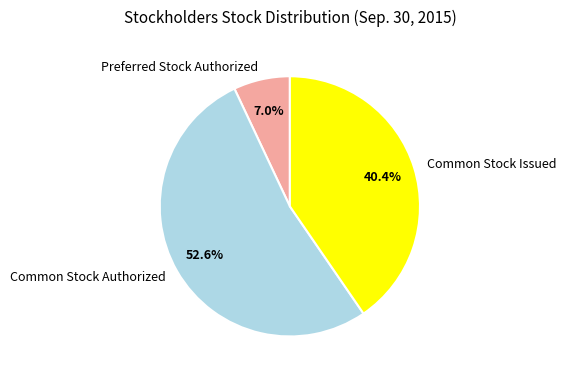

Between Preferred Stock Authorized and Common Stock Issued, which is larger?

Common Stock Issued